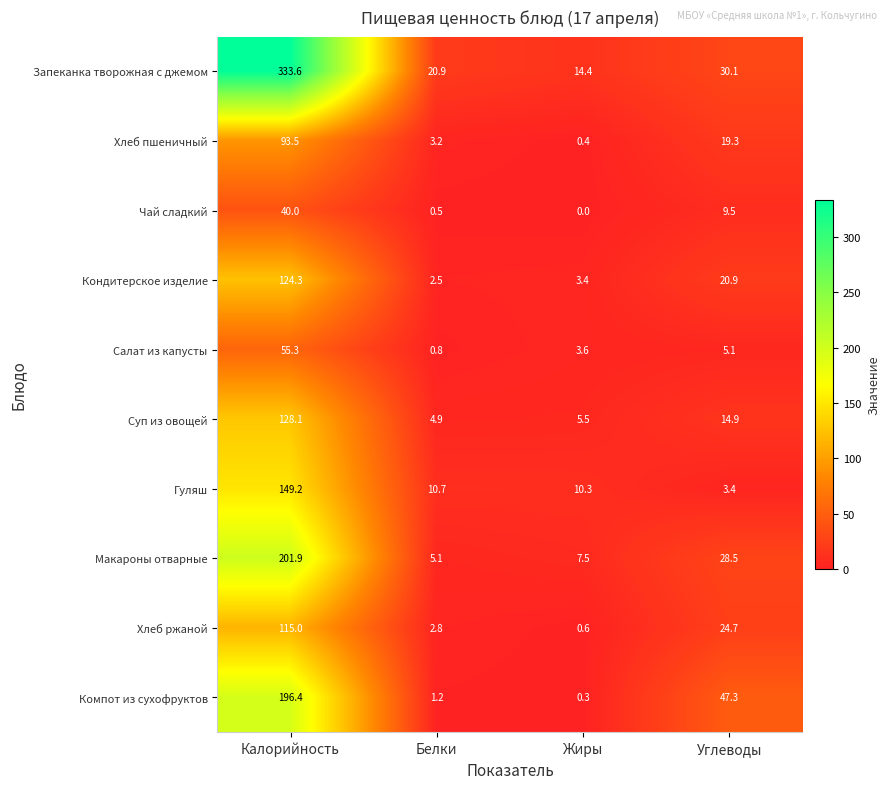

The value of Компот из сухофруктов at Углеводы is 11.3. True or false?

False